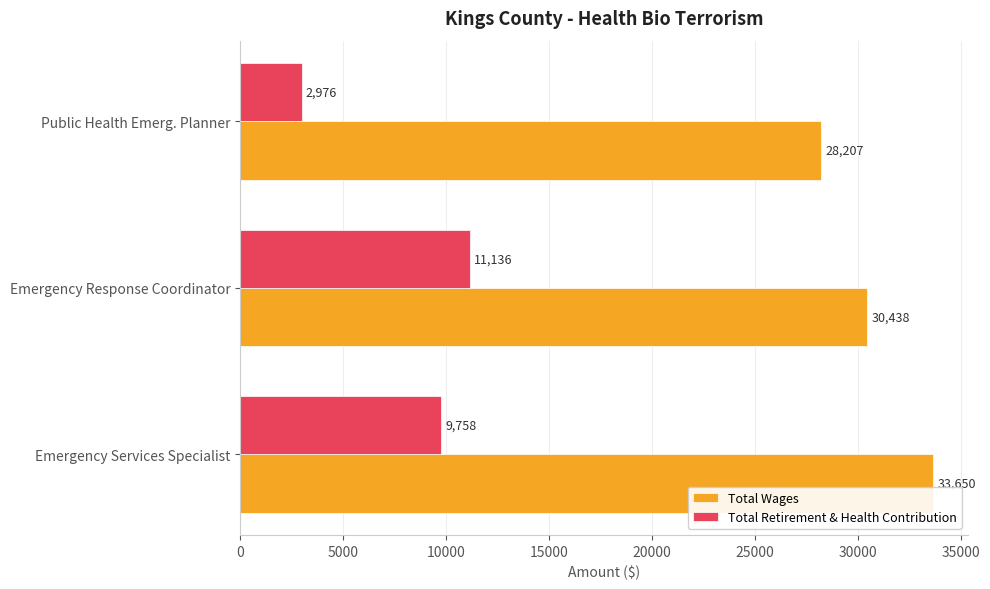

Which series has the widest spread of values?

Total Retirement & Health Contribution